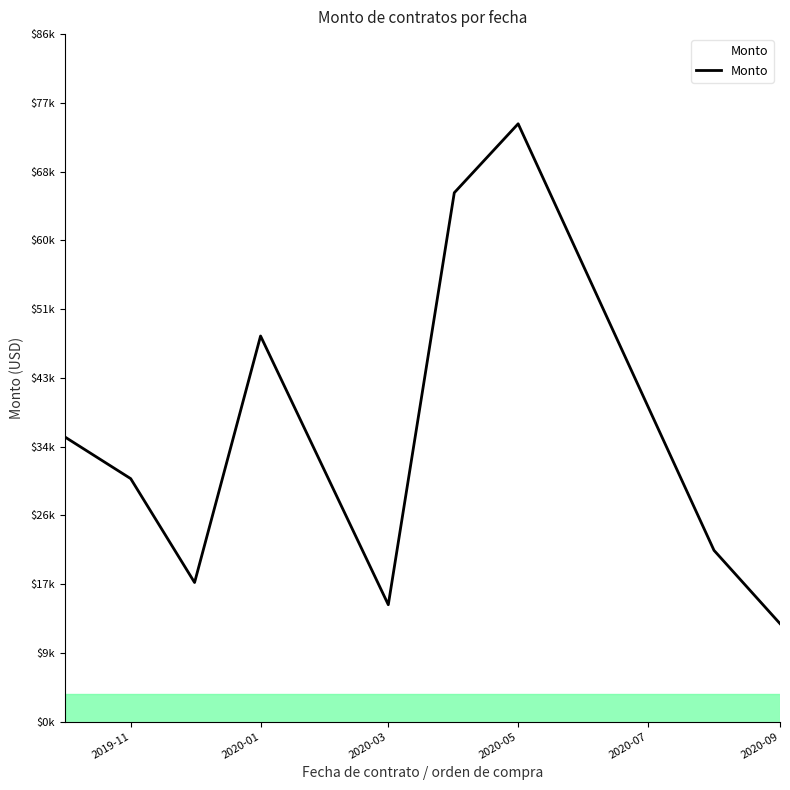

Is this an area chart (filled region under the line)?

Yes